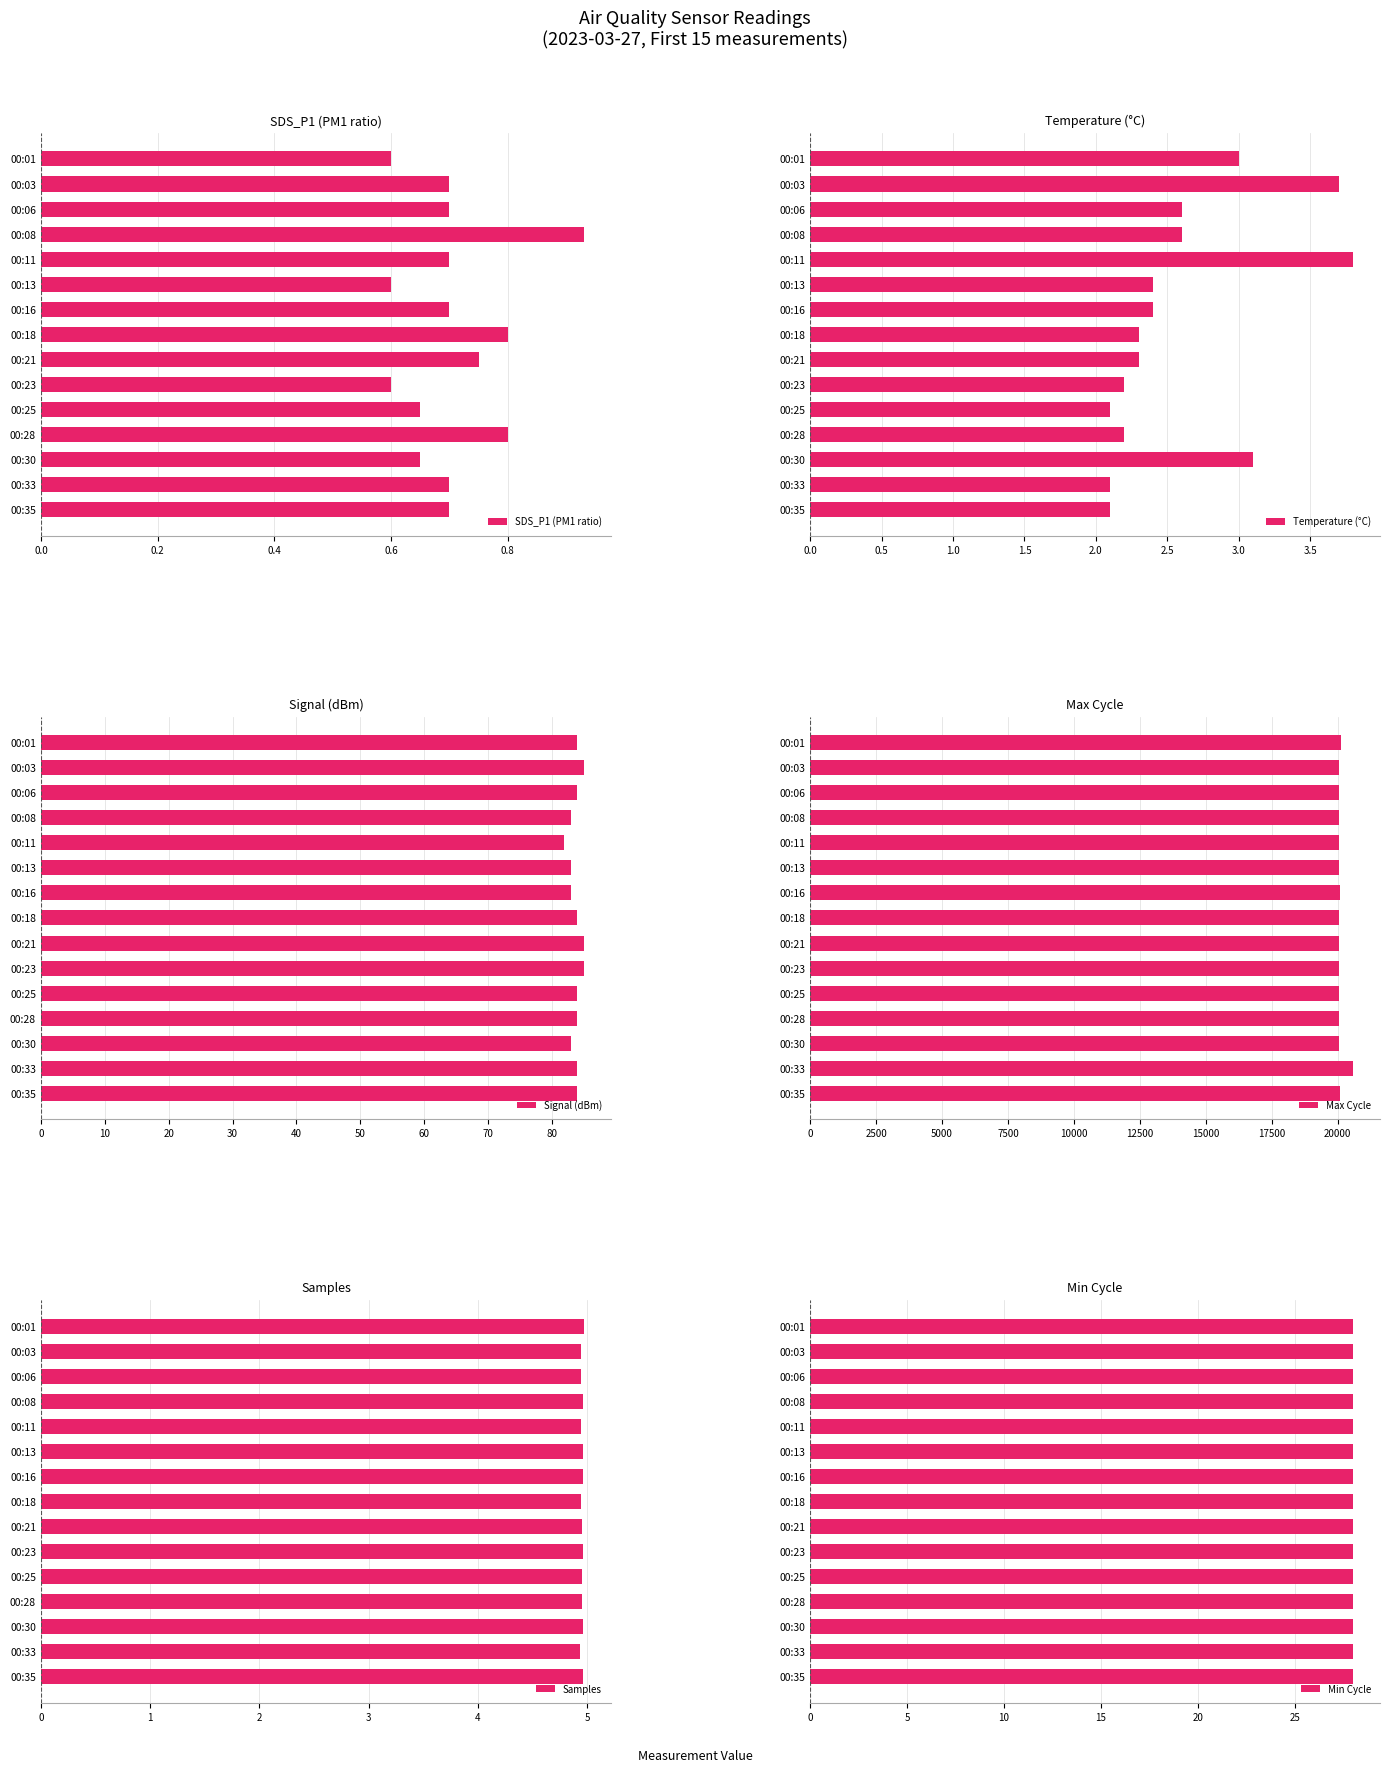

How many SDS_P1 (PM1 ratio) values are between 0 and 1?

15